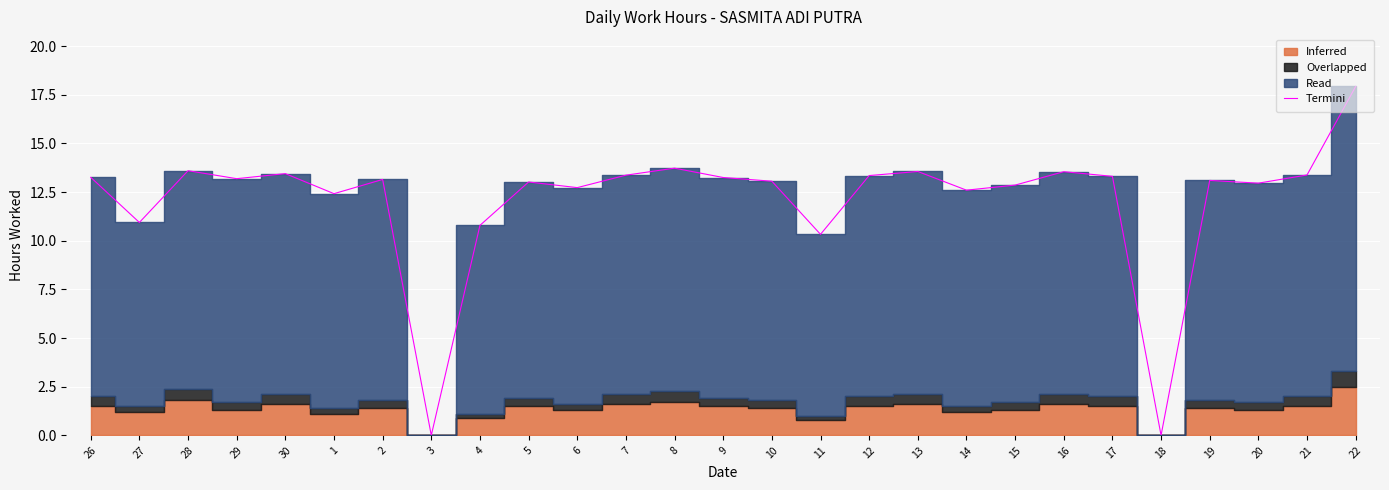

The value of Termini at 14 is 12.6. True or false?

True